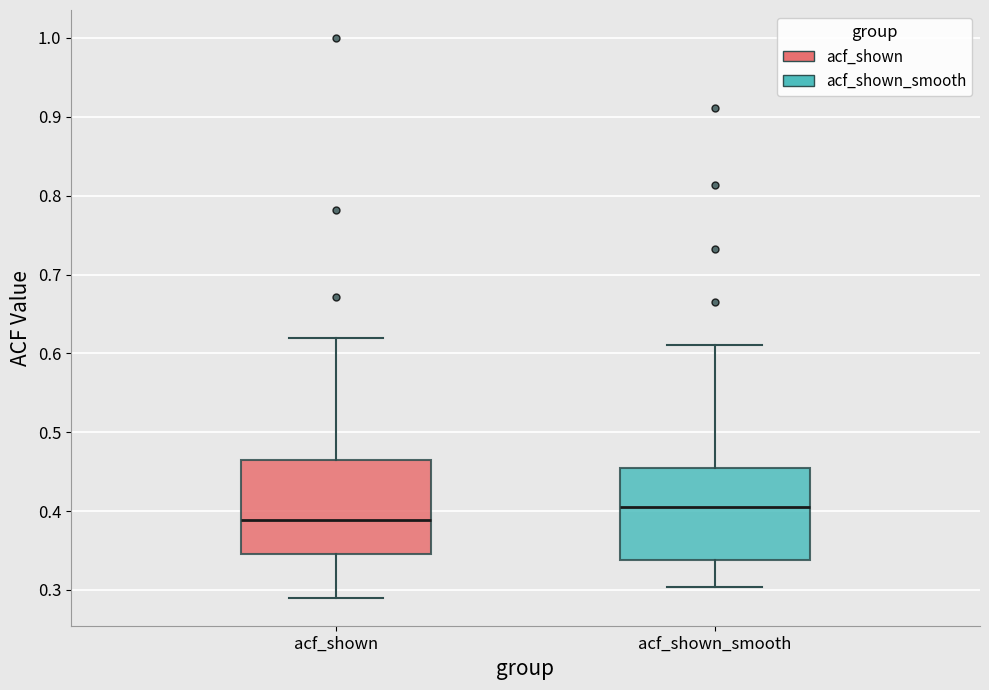

Reading left to right, transcribe this box plot: for each box, give where its median line is, the range the box spans, and where its two whiskers end, as read against the y-axis. The values are not printed on the chart, so give them approximately, as read against the axis.

acf_shown: median 0.39, box 0.35 to 0.46, whiskers 0.29 to 0.62
acf_shown_smooth: median 0.40, box 0.34 to 0.46, whiskers 0.30 to 0.61